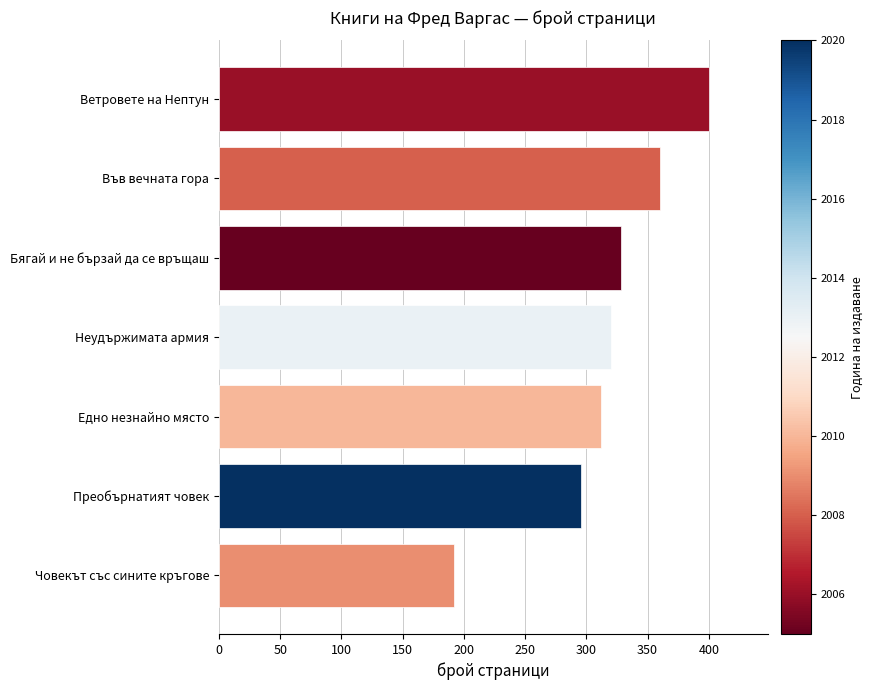

Reading bottom to top, list all the values displayed in this chart.

Човекът със сините кръгове=192	Преобърнатият човек=296	Едно незнайно място=312	Неудържимата армия=320	Бягай и не бързай да се връщаш=328	Във вечната гора=360	Ветровете на Нептун=400